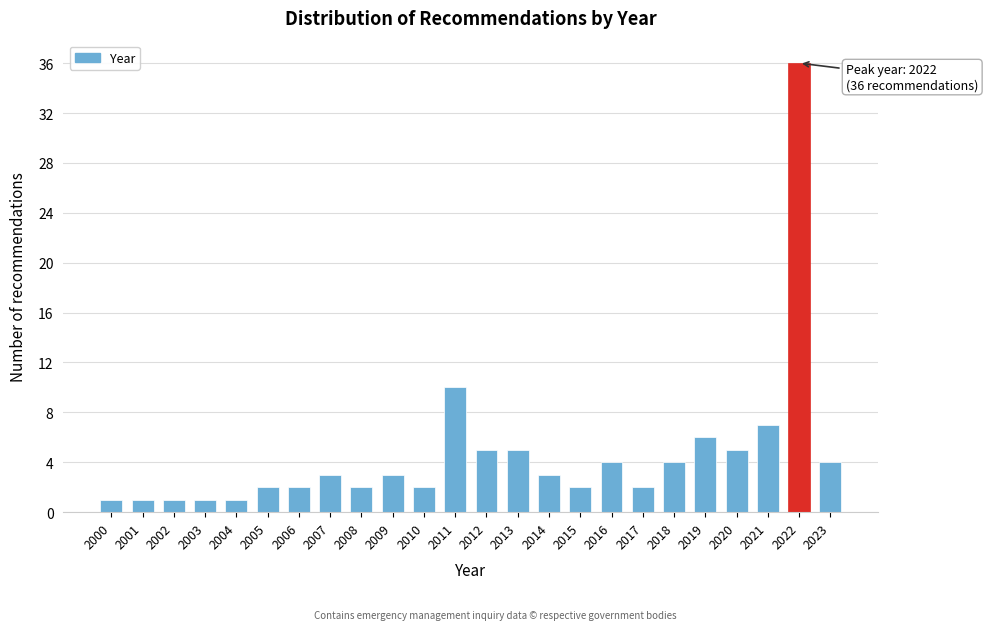

Reading right to left, transcribe all the data shown in this chart.

2023=4	2022=36	2021=7	2020=5	2019=6	2018=4	2017=2	2016=4	2015=2	2014=3	2013=5	2012=5	2011=10	2010=2	2009=3	2008=2	2007=3	2006=2	2005=2	2004=1	2003=1	2002=1	2001=1	2000=1